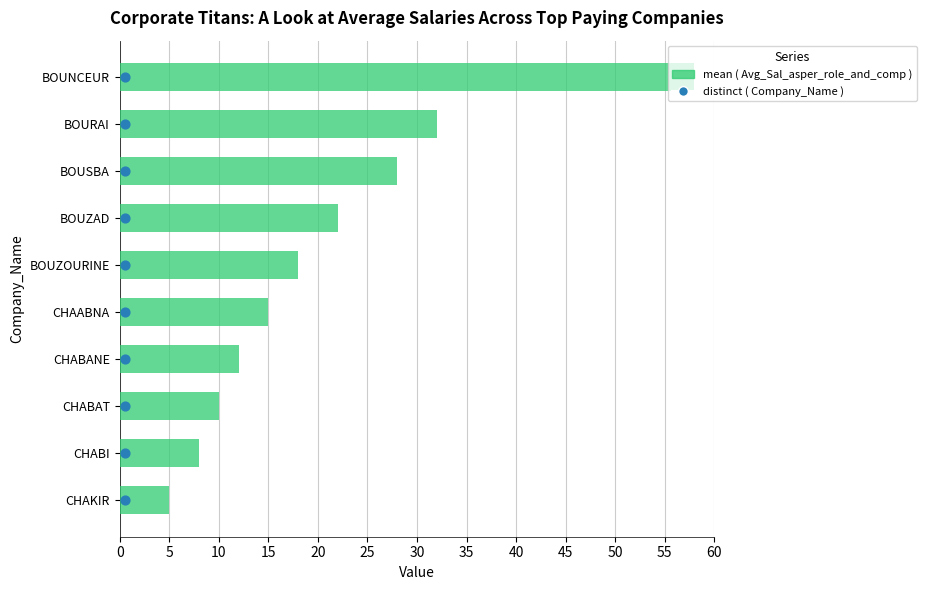

What are all the series names shown in the legend?

mean ( Avg_Sal_asper_role_and_comp ), distinct ( Company_Name )